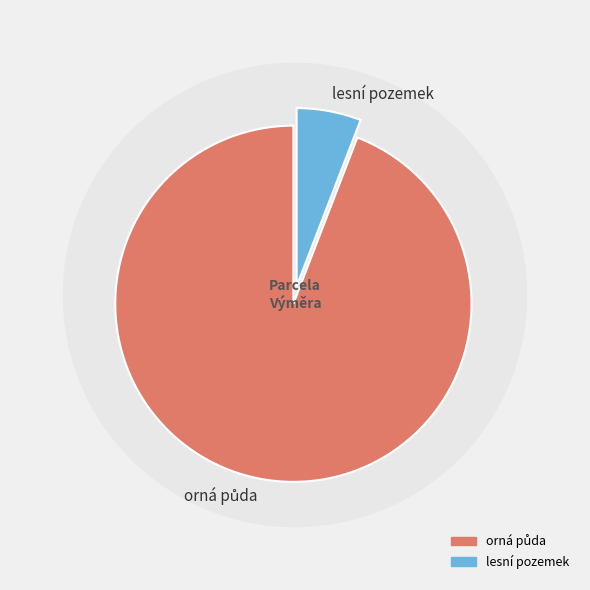

How many segments does this pie chart have?

2